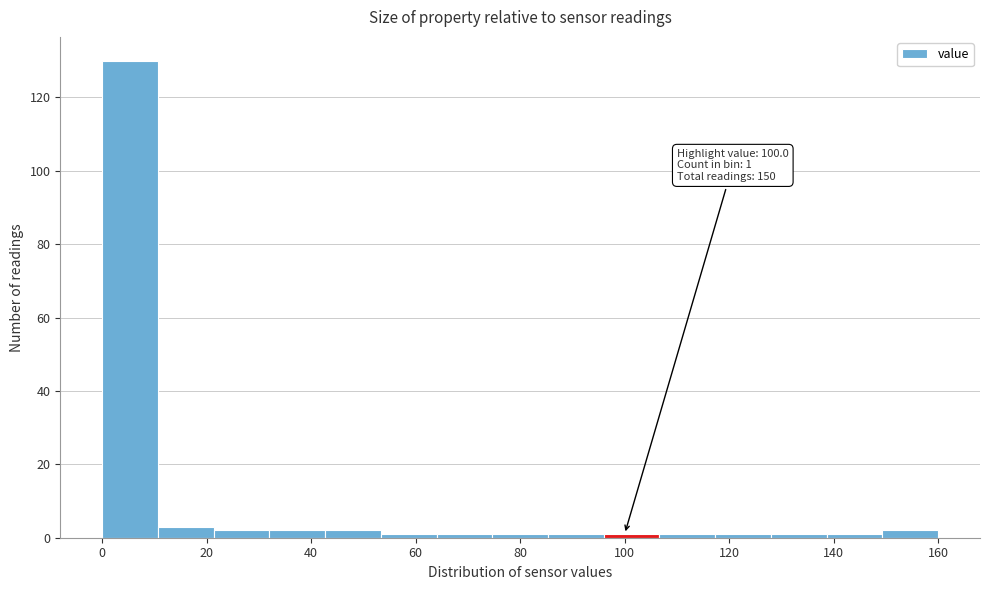

Which range on the x-axis has the tallest bar?

0 to 10